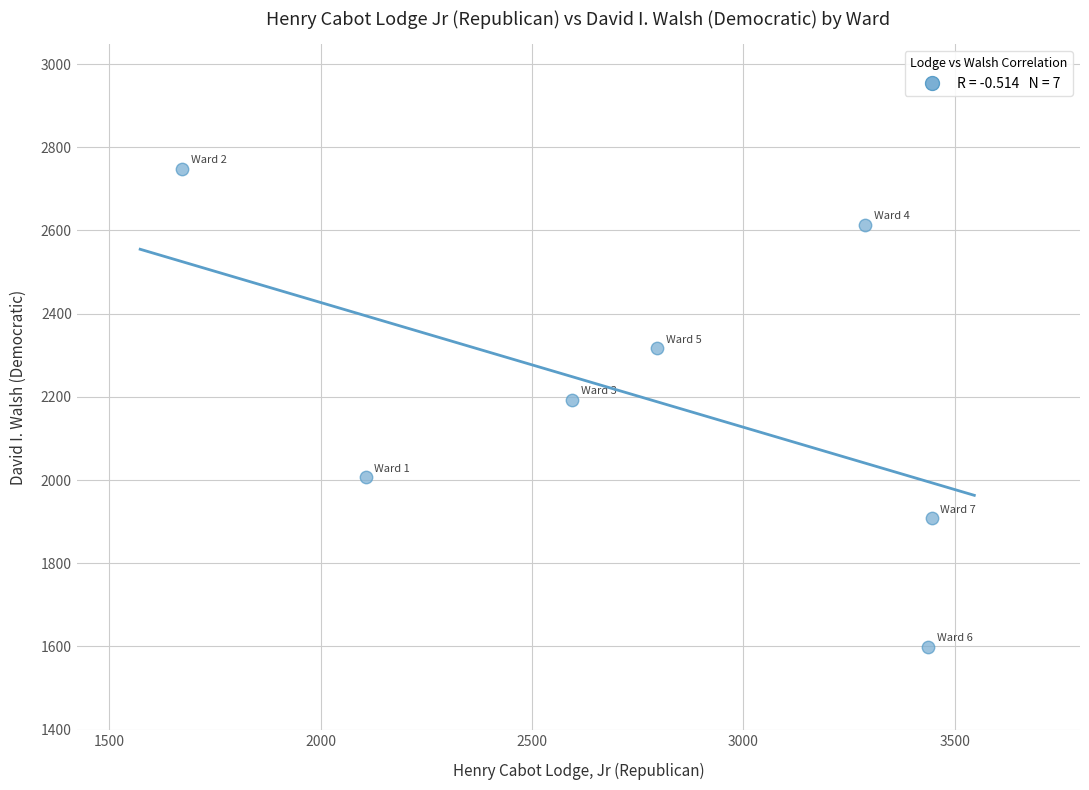

What Y value in the scatter plot is closest to 2173?

2193